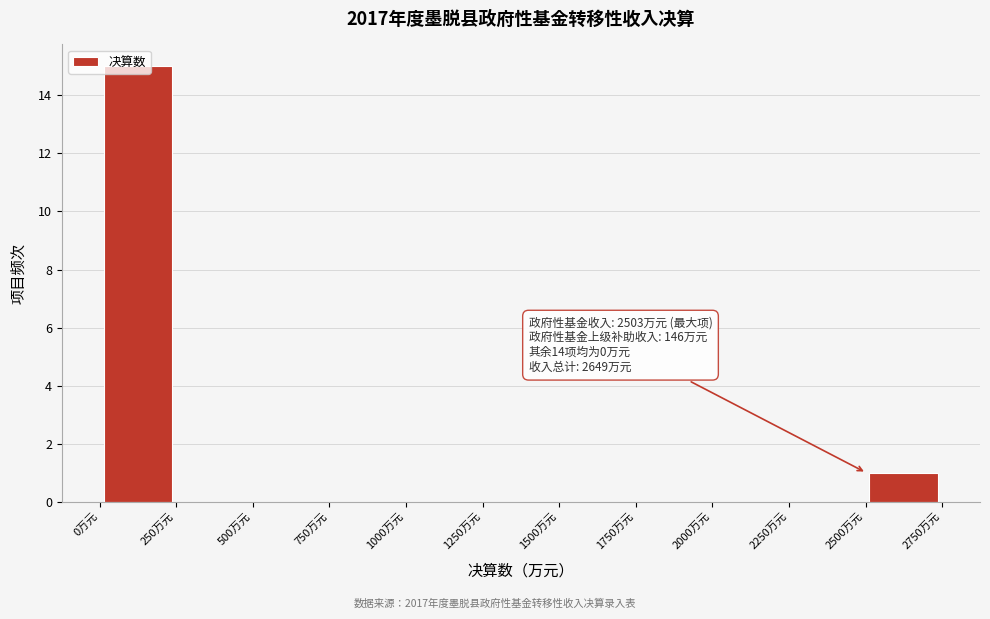

Which range on the x-axis has the tallest bar?

0 to 250